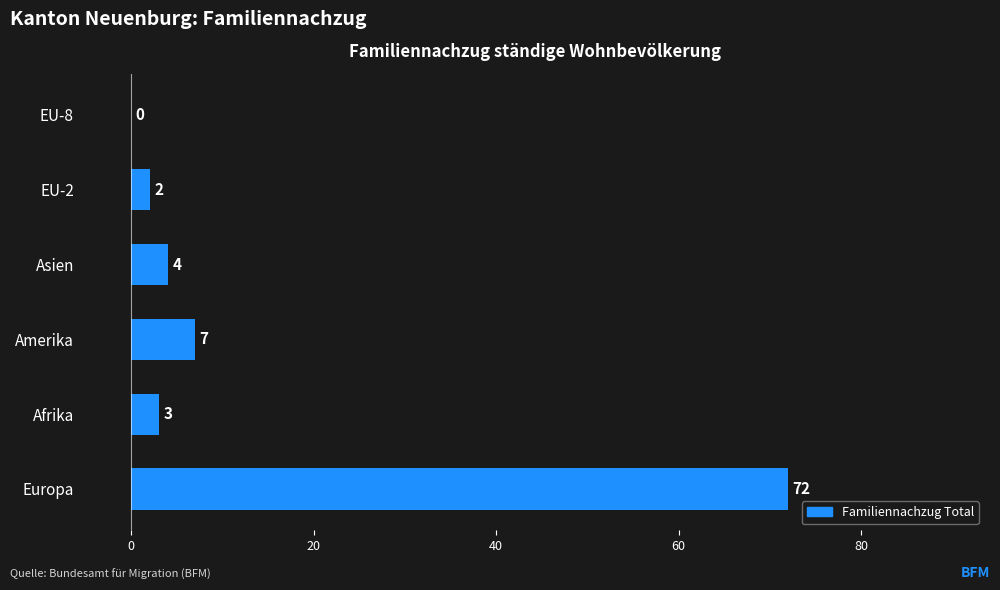

Are the bars horizontal?

Yes